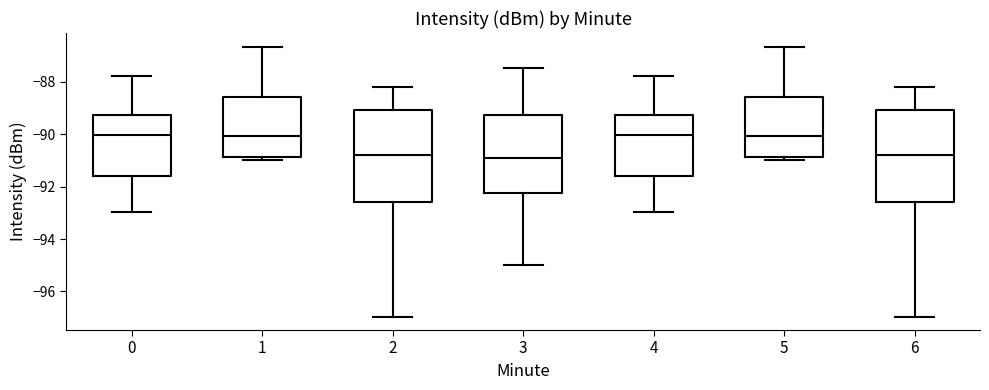

Where is the upper edge of the box at x = 5 on the y-axis? The values are not printed on the chart, so give them approximately, as read against the axis.

-88.6